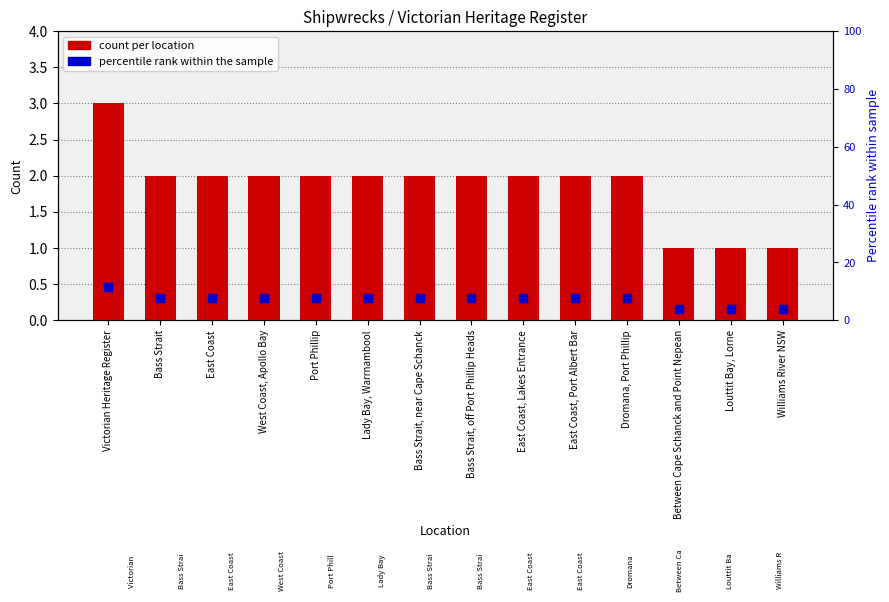

Which series reaches the minimum Y coordinate?

count per location